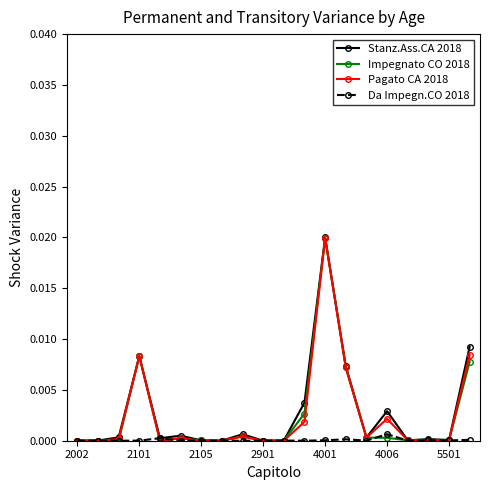

Does the chart have visible grid lines?

No